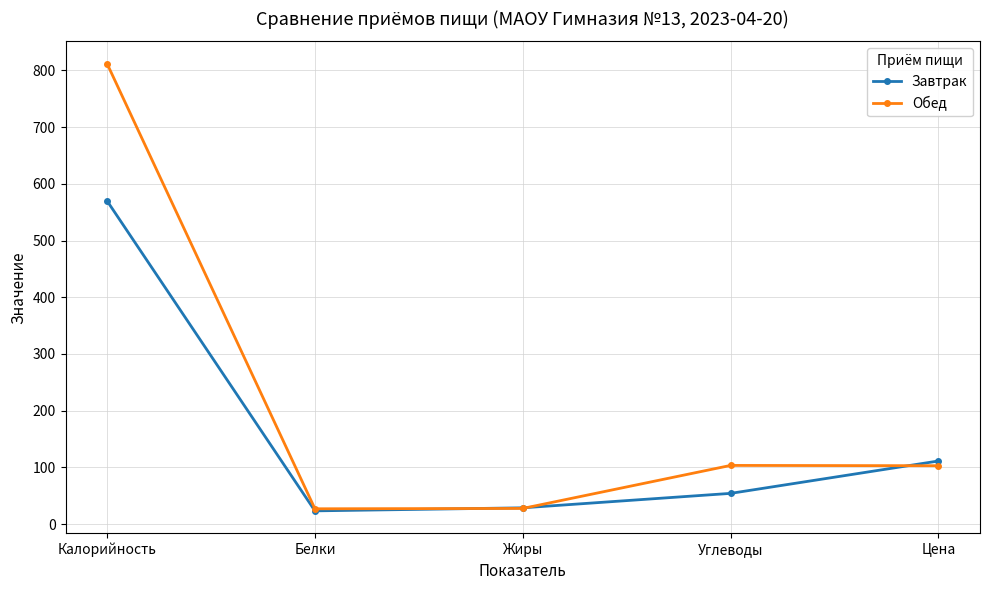

What is the sum of all Завтрак values?

787.1